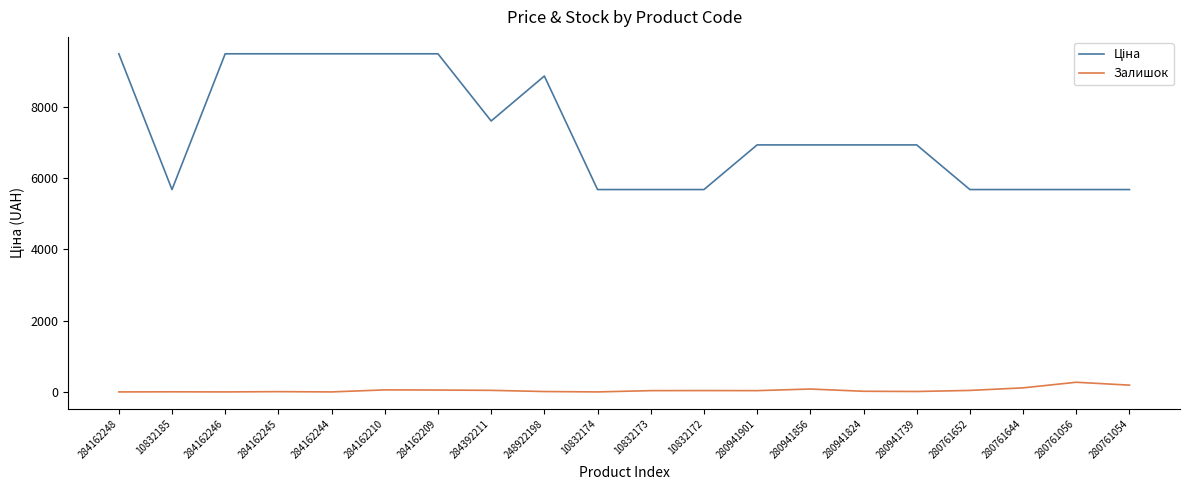

What is the sum of the Залишок values at 280941739 and 248922198?

23.0